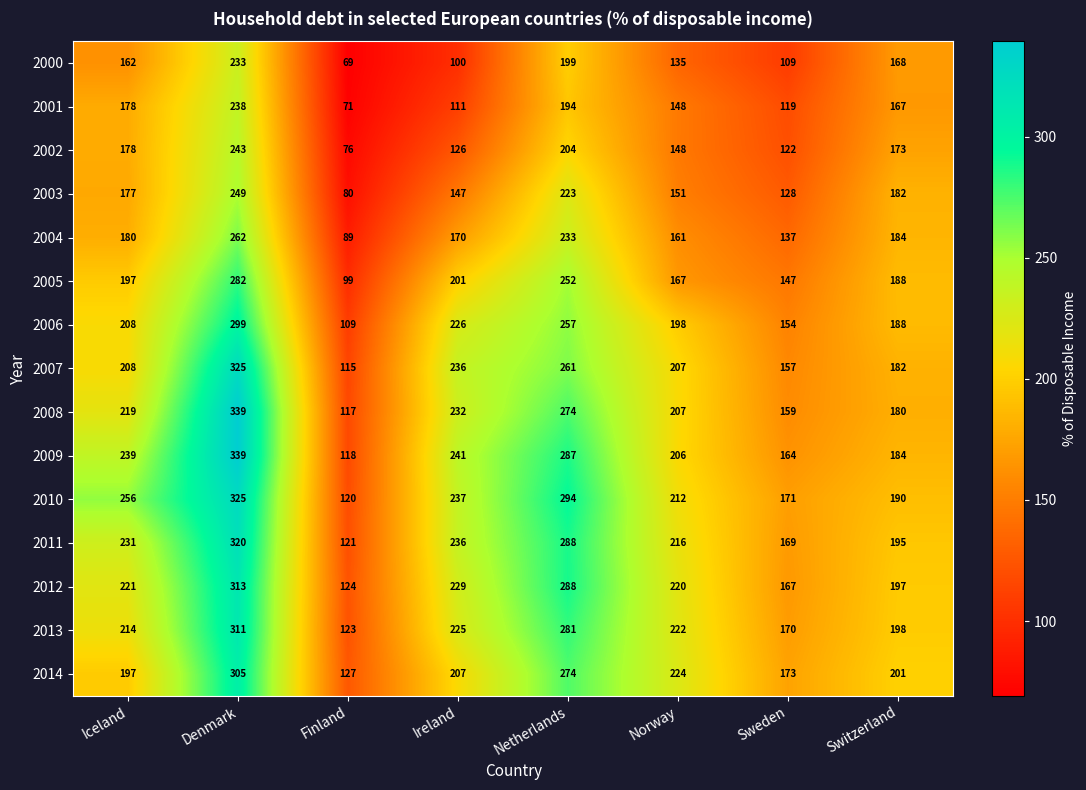

At how many categories does at least one series exceed 334?

1